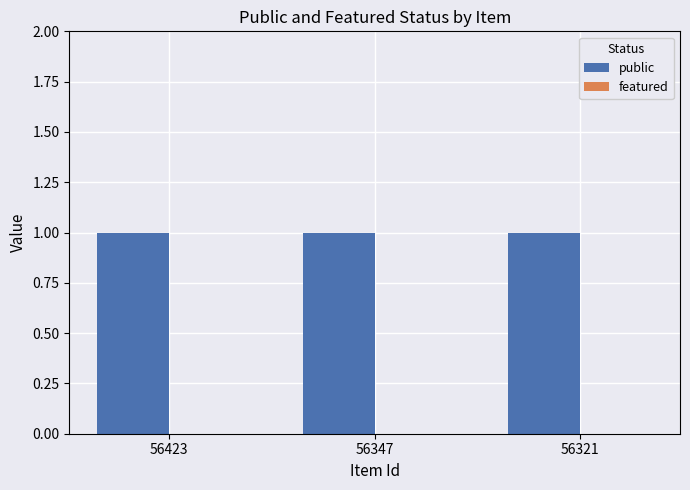

Which series has the largest total across all categories?

public